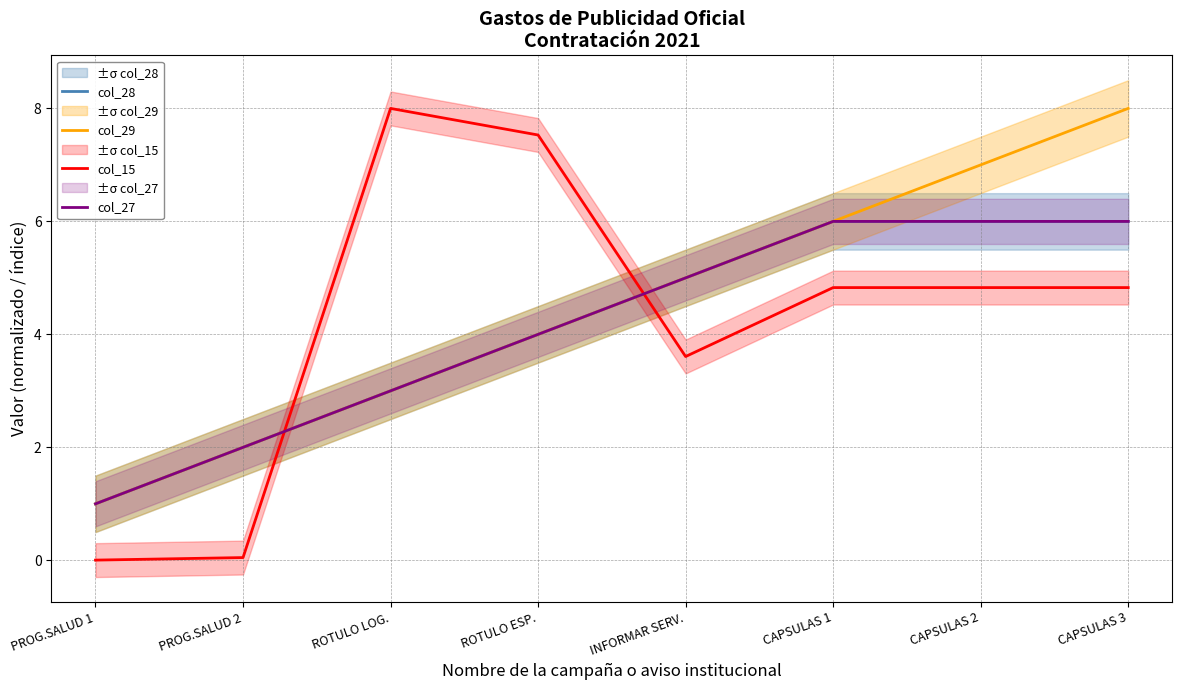

At which label is col_29 closest to 4?

ROTULO ESP.